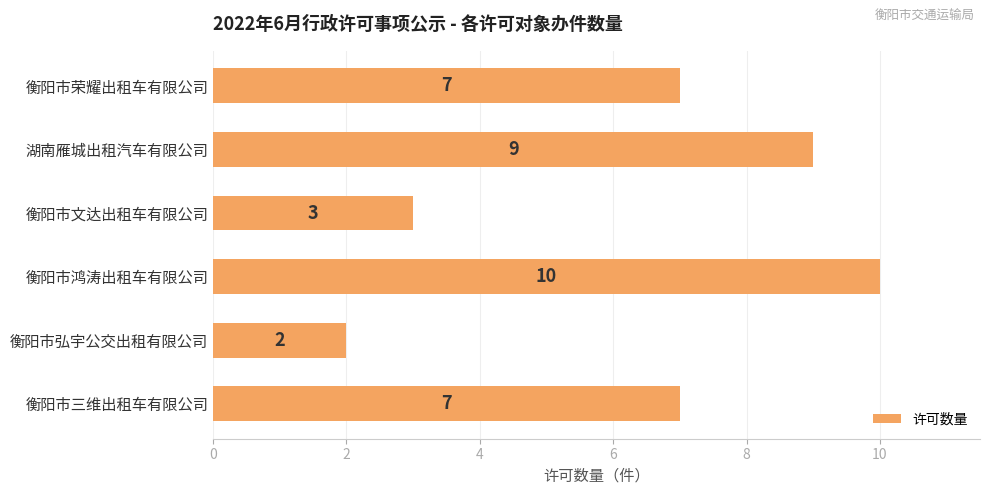

Read the value at 衡阳市鸿涛出租车有限公司.

10